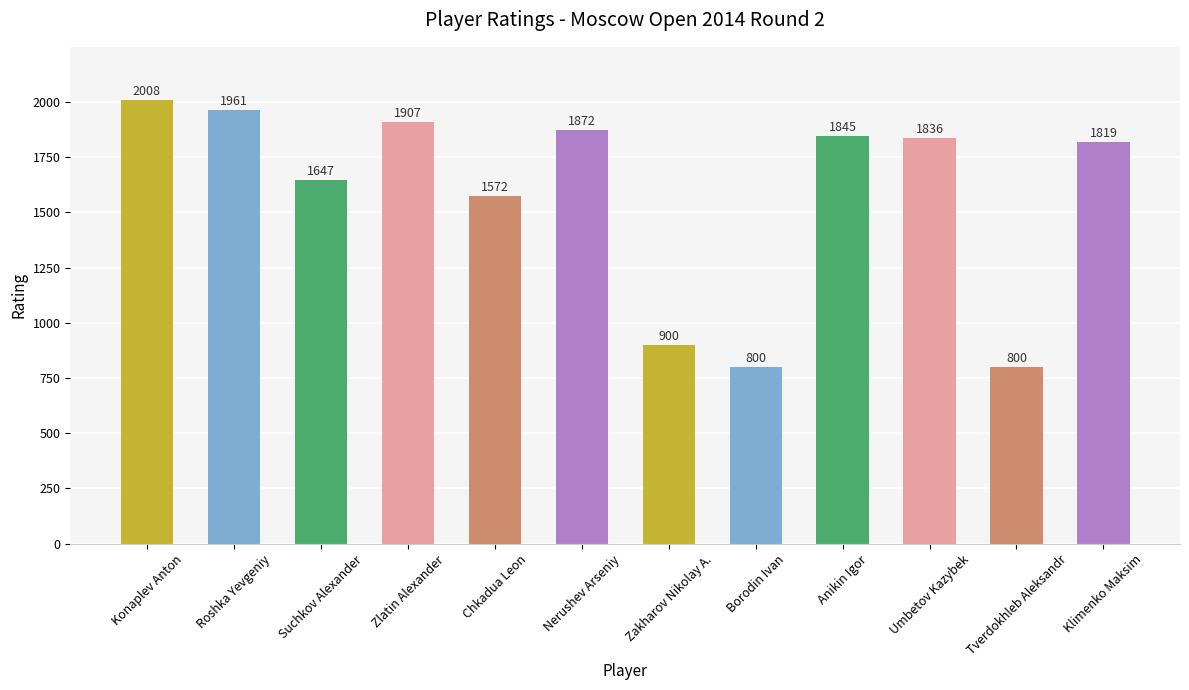

How many values are below 1836?

6